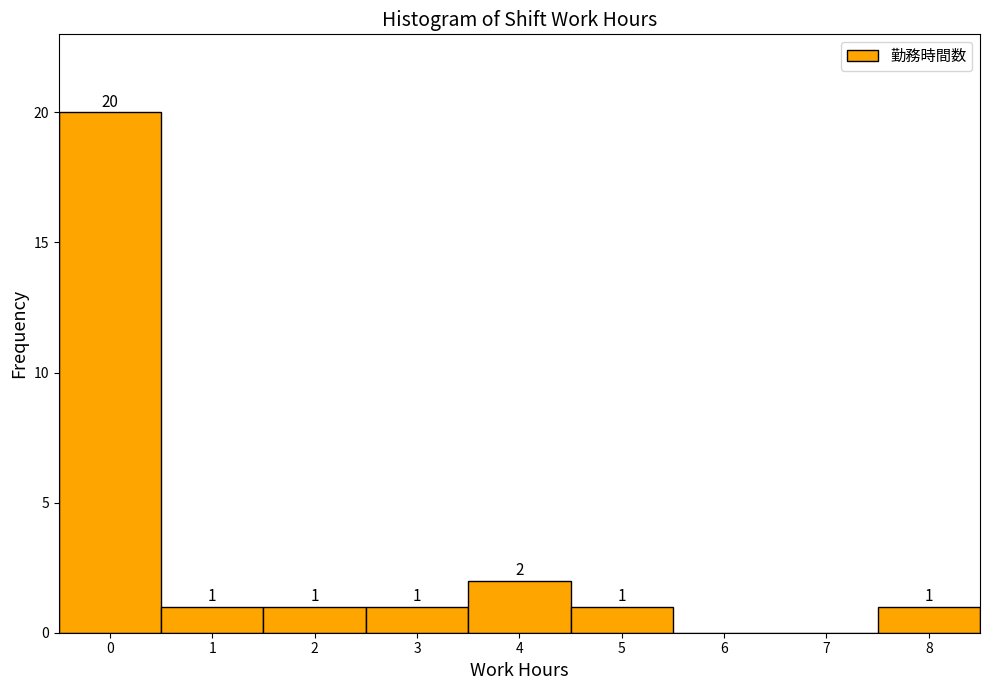

Which range on the x-axis has the tallest bar?

-0.5 to 0.5